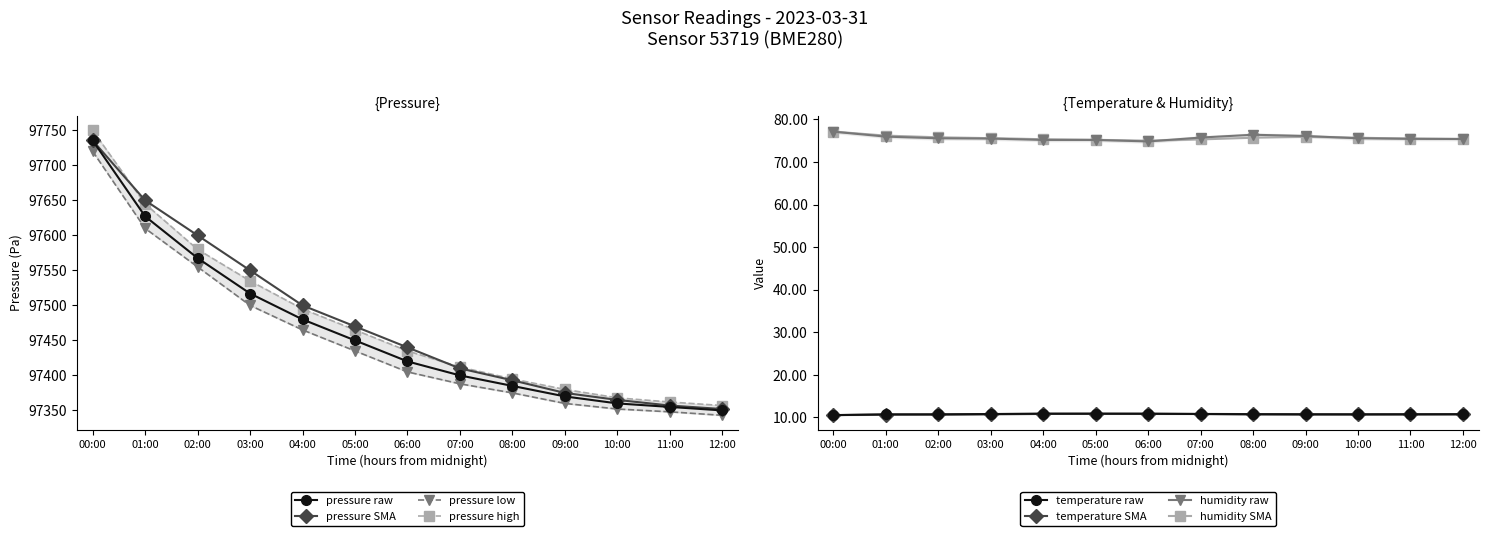

At which label does humidity first exceed 75?

00:00